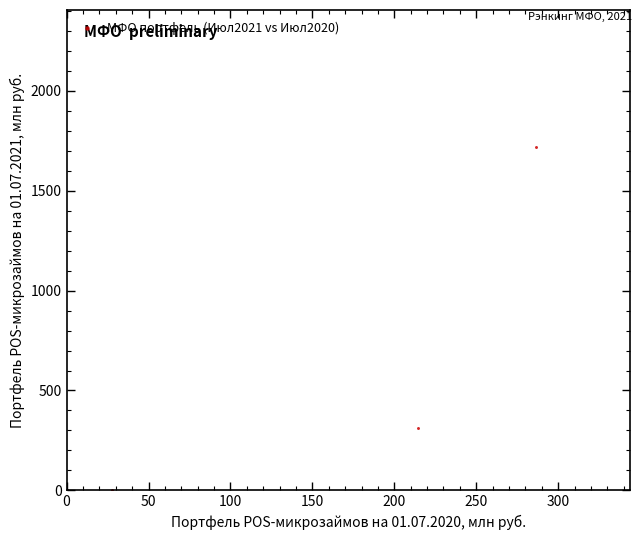

What Y value in the scatter plot is closest to 858?

311.2